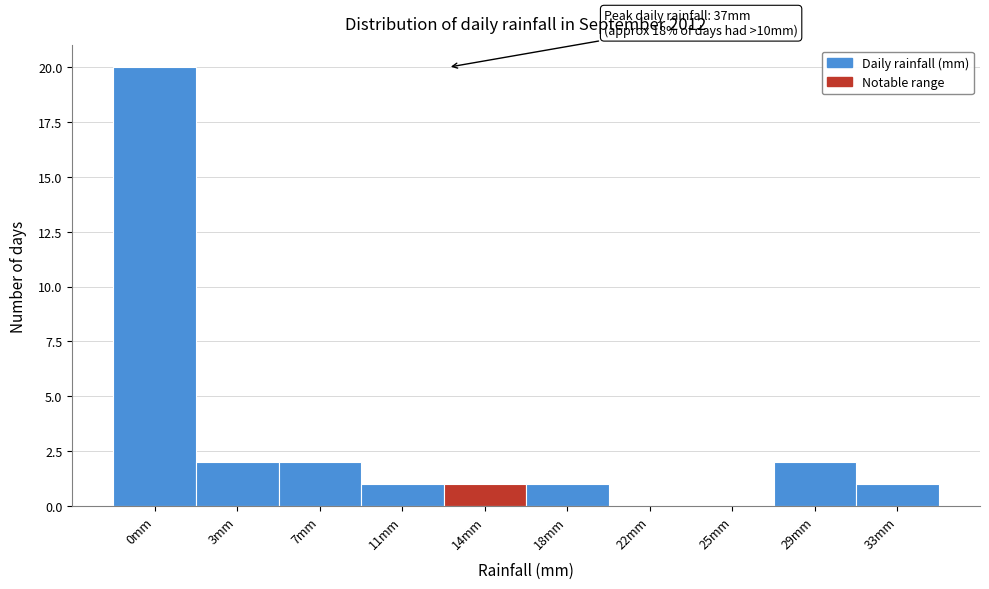

Reading left to right, extract all data points from this chart.

0mm=20	3mm=2	7mm=2	11mm=1	14mm=1	18mm=1	22mm=0	25mm=0	29mm=2	33mm=1